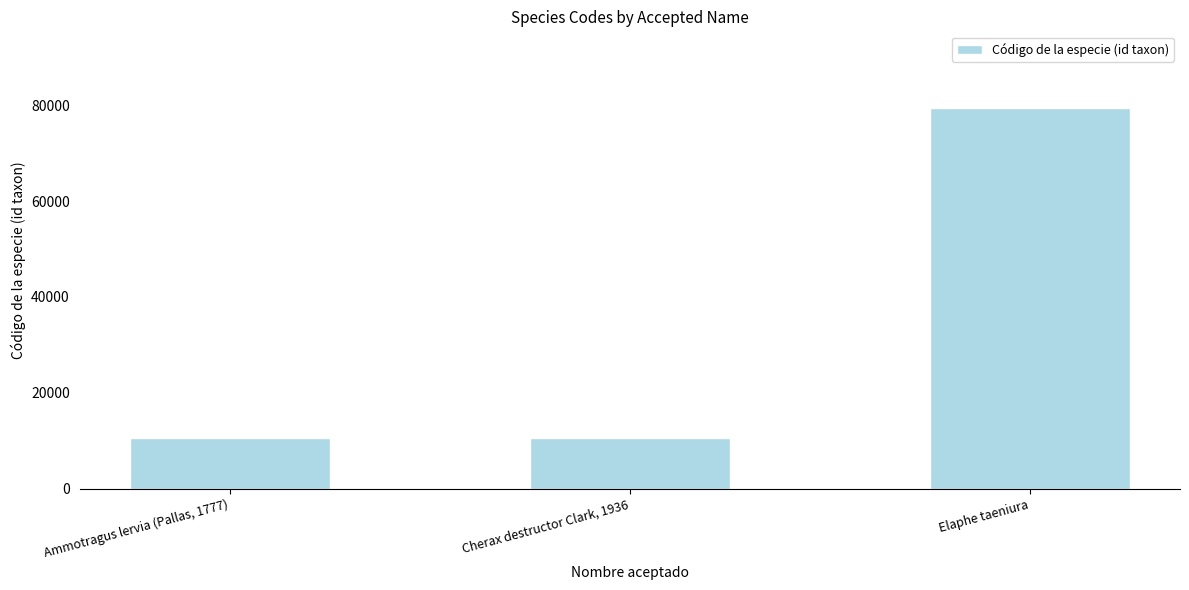

Rank the categories by value from highest to lowest.

Elaphe taeniura, Cherax destructor Clark, 1936, Ammotragus lervia (Pallas, 1777)